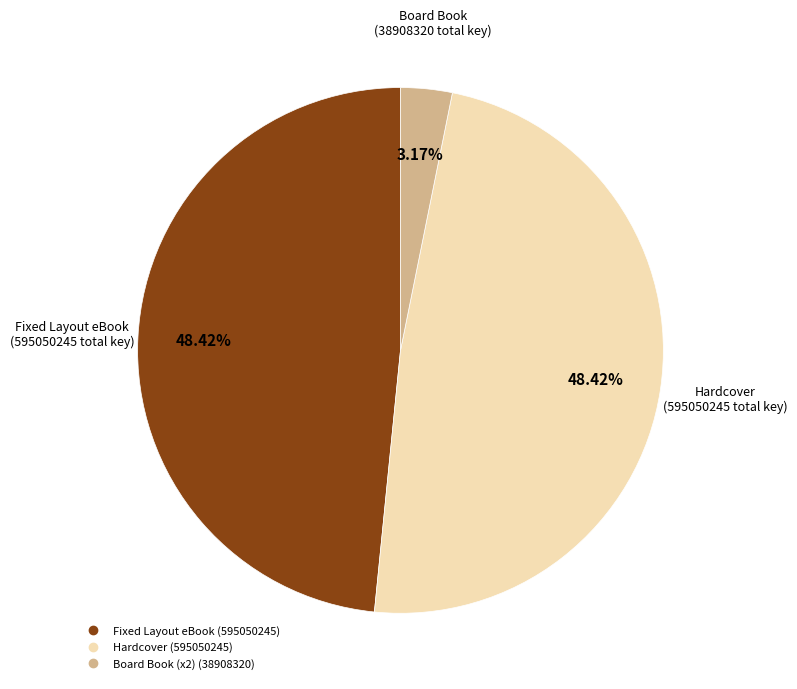

Is there a majority slice in this chart?

No